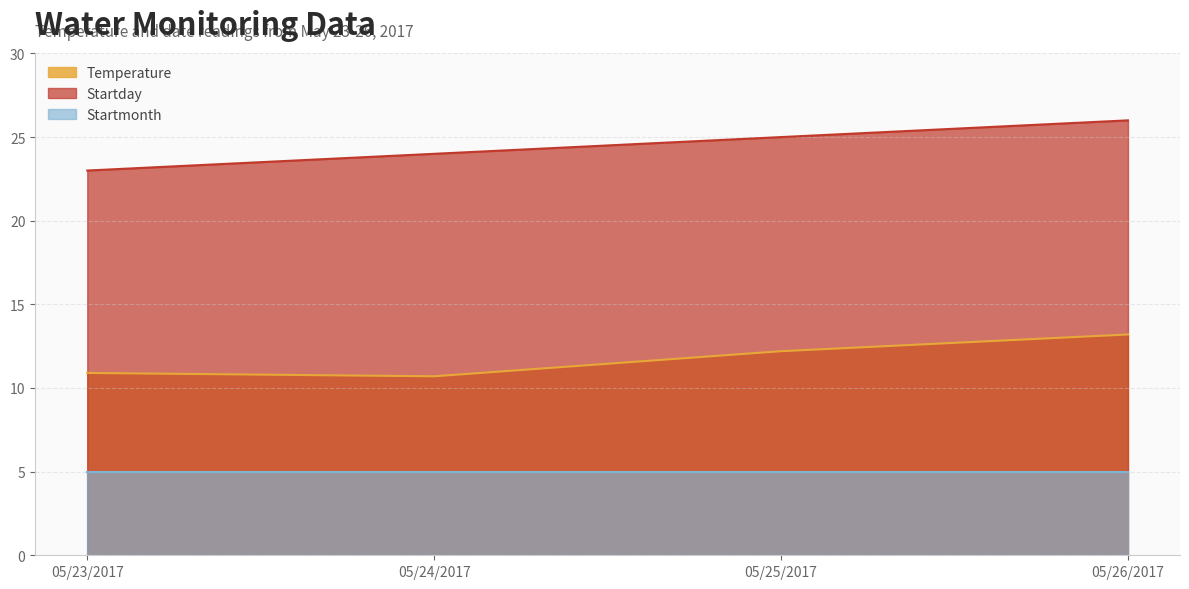

What is the average value of the Temperature series?

11.8